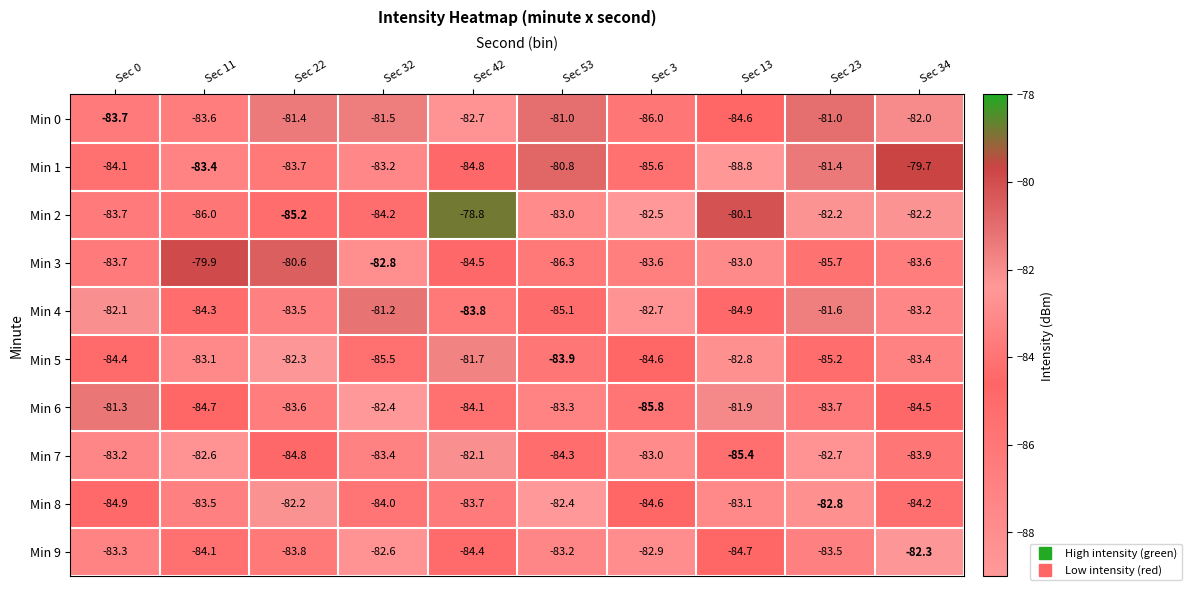

What is the sum of all Min 8 values?

-835.4